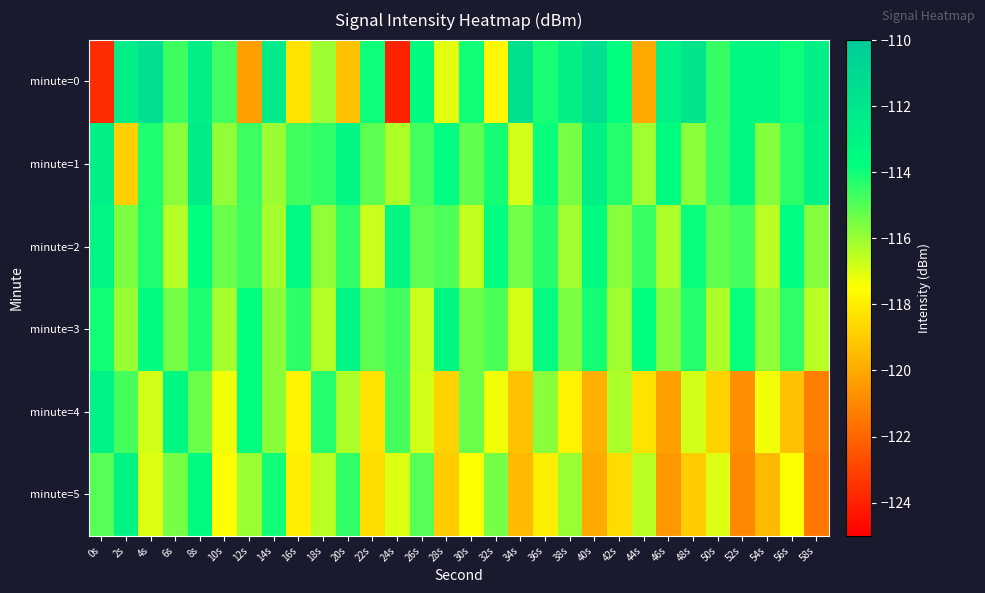

Reading right to left, what are all the values shown in this chart?

minute=0: 58s=-112.6	56s=-114.0	54s=-113.2	52s=-113.3	50s=-114.6	48s=-111.8	46s=-112.8	44s=-120.1	42s=-113.8	40s=-111.3	38s=-112.6	36s=-114.1	34s=-111.6	32s=-117.7	30s=-114.0	28s=-117.0	26s=-113.5	24s=-124.0	22s=-114.0	20s=-119.3	18s=-116.0	16s=-118.3	14s=-112.3	12s=-120.3	10s=-114.7	8s=-112.6	6s=-114.7	4s=-111.4	2s=-112.5	0s=-123.7
minute=1: 58s=-112.9	56s=-114.4	54s=-115.7	52s=-113.3	50s=-114.6	48s=-115.8	46s=-113.5	44s=-116.1	42s=-114.3	40s=-112.7	38s=-115.5	36s=-113.9	34s=-116.8	32s=-114.1	30s=-115.2	28s=-113.6	26s=-114.8	24s=-116.3	22s=-115.1	20s=-113.2	18s=-114.5	16s=-114.7	14s=-116.0	12s=-114.6	10s=-115.9	8s=-112.4	6s=-115.8	4s=-114.2	2s=-118.9	0s=-112.7
minute=2: 58s=-115.7	56s=-113.6	54s=-116.5	52s=-114.8	50s=-115.2	48s=-113.9	46s=-116.3	44s=-114.6	42s=-115.8	40s=-113.5	38s=-116.1	36s=-114.3	34s=-115.4	32s=-113.7	30s=-116.6	28s=-114.9	26s=-115.1	24s=-113.2	22s=-116.7	20s=-114.5	18s=-115.9	16s=-113.4	14s=-116.2	12s=-114.7	10s=-115.3	8s=-113.8	6s=-116.4	4s=-114.2	2s=-115.6	0s=-113.1
minute=3: 58s=-116.5	56s=-114.5	54s=-115.9	52s=-113.9	50s=-116.3	48s=-114.3	46s=-115.7	44s=-113.7	42s=-116.1	40s=-114.1	38s=-115.6	36s=-113.6	34s=-116.9	32s=-114.9	30s=-115.3	28s=-113.3	26s=-116.7	24s=-114.7	22s=-115.1	20s=-113.1	18s=-116.4	16s=-114.4	14s=-115.8	12s=-113.8	10s=-116.2	8s=-114.2	6s=-115.5	4s=-113.5	2s=-116.0	0s=-114.0
minute=4: 58s=-121.3	56s=-119.3	54s=-117.3	52s=-120.8	50s=-118.8	48s=-116.8	46s=-120.3	44s=-118.3	42s=-116.3	40s=-119.8	38s=-117.8	36s=-115.8	34s=-119.3	32s=-117.3	30s=-115.3	28s=-118.8	26s=-116.8	24s=-114.8	22s=-118.3	20s=-116.3	18s=-114.3	16s=-117.8	14s=-115.8	12s=-113.8	10s=-117.3	8s=-115.3	6s=-113.3	4s=-116.8	2s=-114.8	0s=-112.8
minute=5: 58s=-121.5	56s=-117.5	54s=-119.5	52s=-121.0	50s=-117.0	48s=-119.0	46s=-120.5	44s=-116.5	42s=-118.5	40s=-120.0	38s=-116.0	36s=-118.0	34s=-119.5	32s=-115.5	30s=-117.5	28s=-119.0	26s=-115.0	24s=-117.0	22s=-118.5	20s=-114.5	18s=-116.5	16s=-118.0	14s=-114.0	12s=-116.0	10s=-117.5	8s=-113.5	6s=-115.5	4s=-117.0	2s=-113.0	0s=-115.0